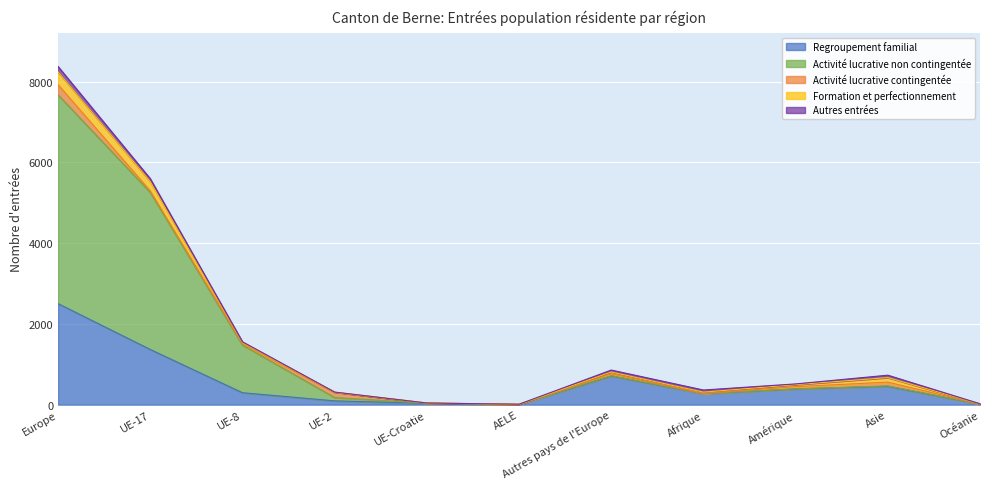

At which category does Activité lucrative contingentée reach its first local peak?

UE-2